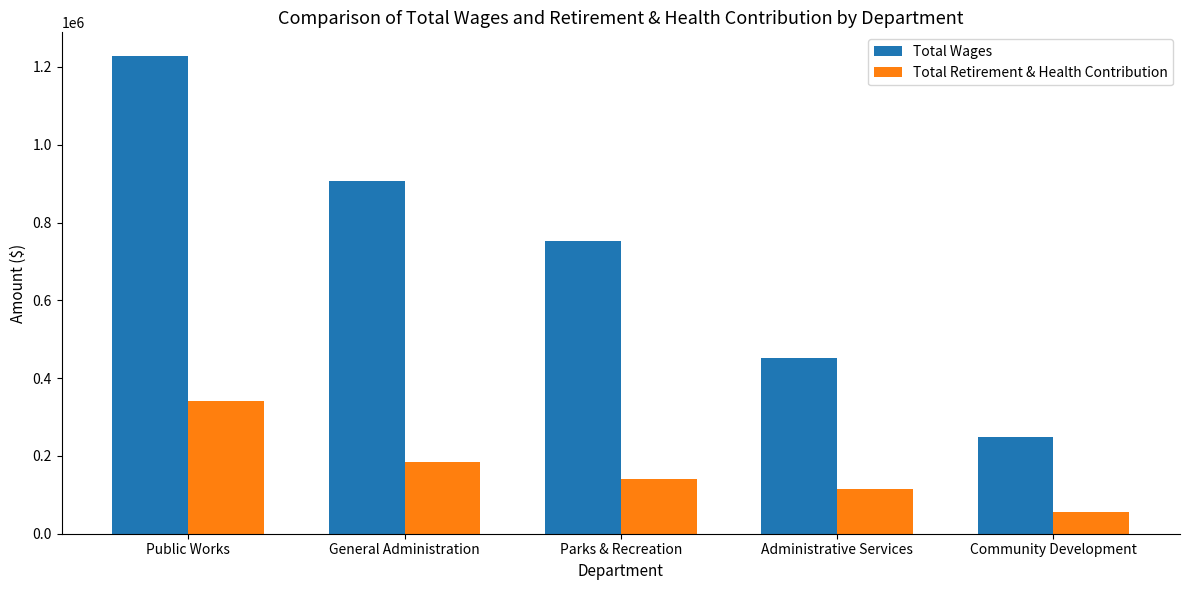

The value of Total Wages at Community Development is 248916. True or false?

True